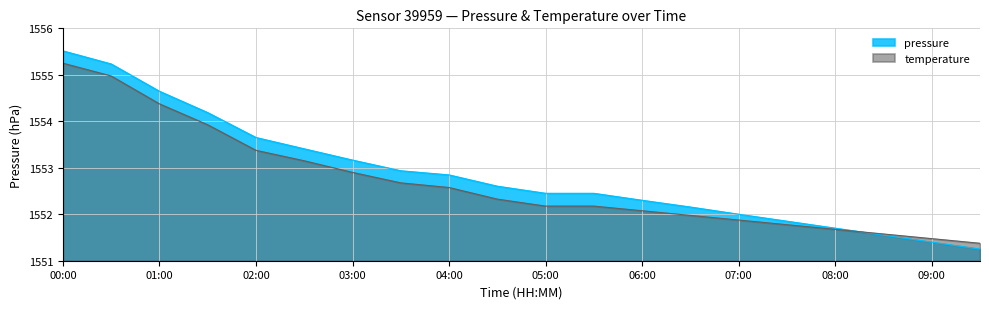

What is the label of the 8th point from the right?

06:00